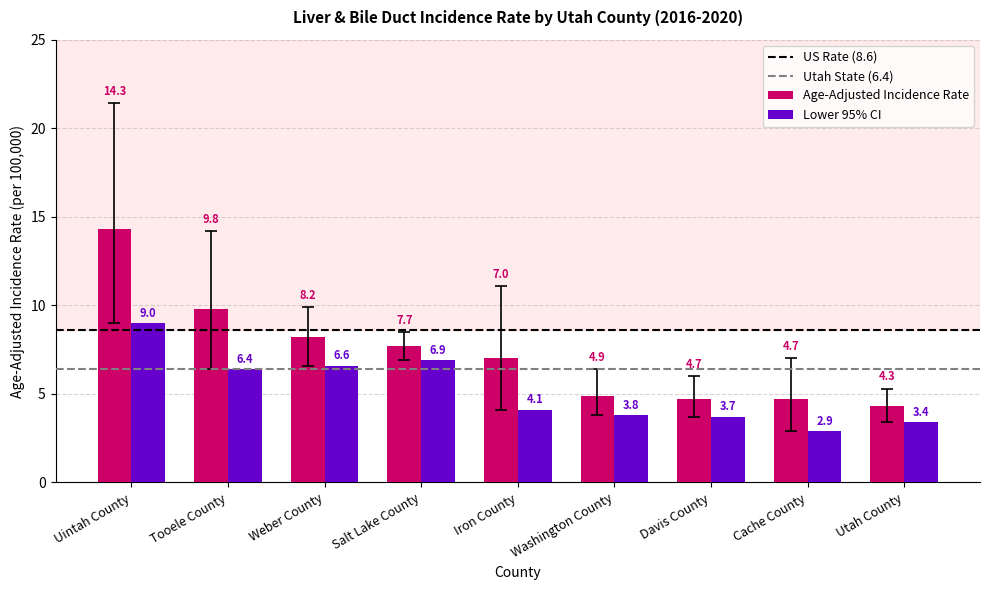

What is the value of the Age-Adjusted Incidence Rate bar at the 9th from the left?

4.3